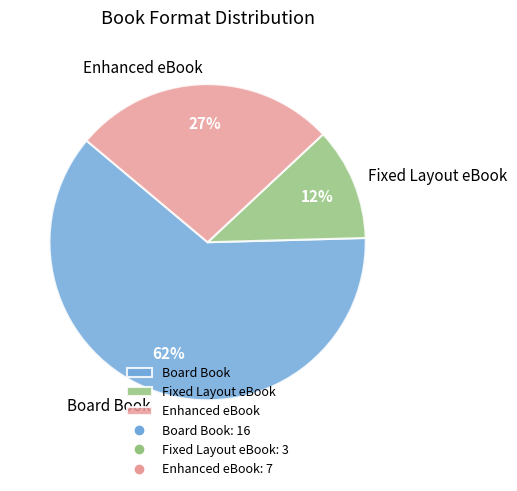

Combined, do Enhanced eBook and Board Book account for over 50%?

Yes